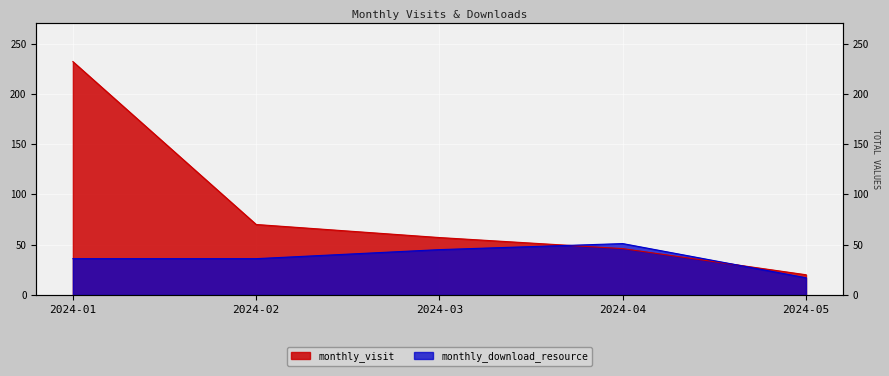

Is it true that monthly_download_resource equals 30 at 2024-05?

False